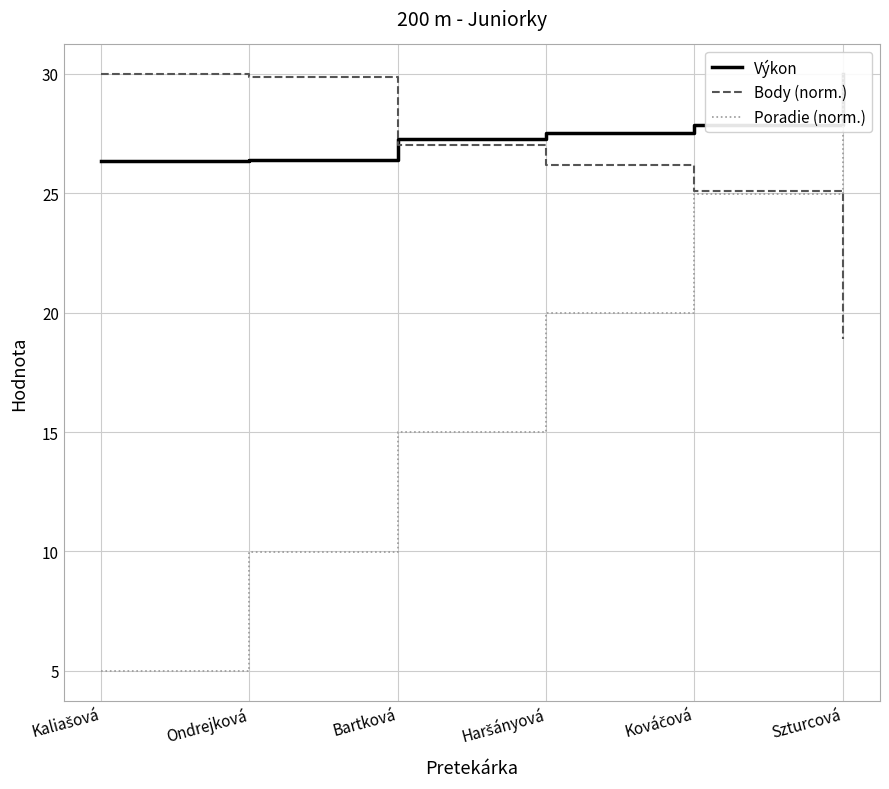

Which series changed the most between Ondrejková and Bartková?

Poradie (norm.)